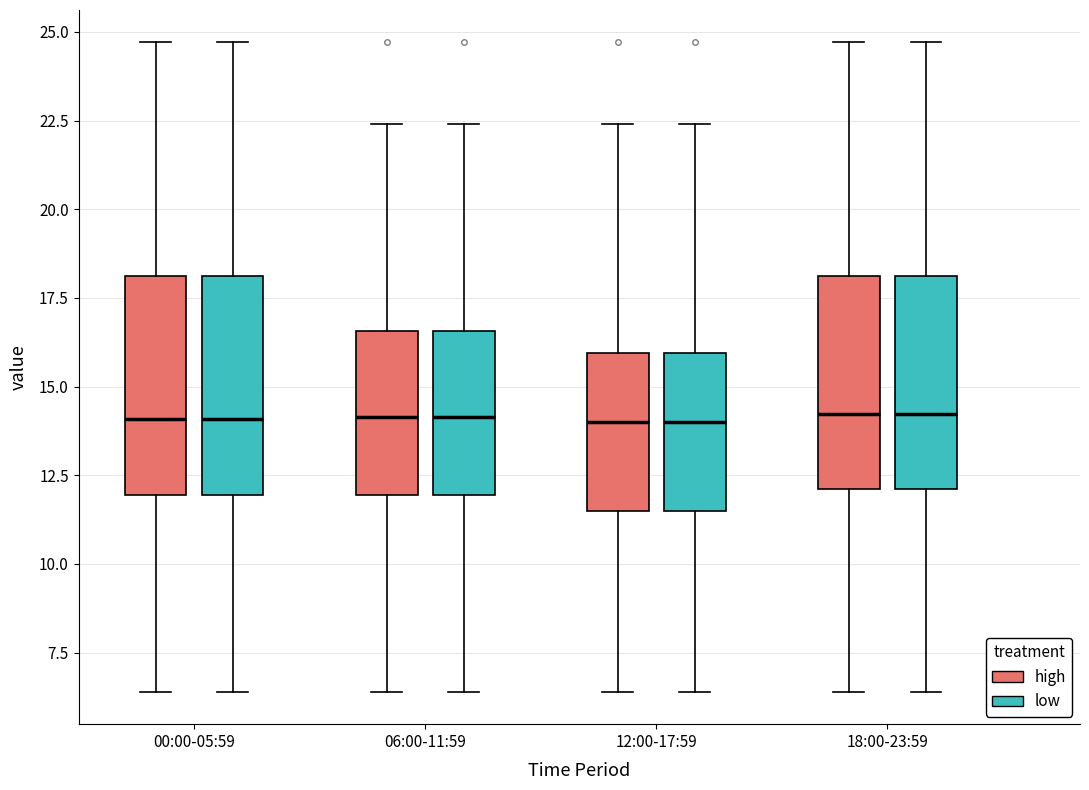

Where does the lower whisker of the box for 18:00-23:59 (high) end on the y-axis? The values are not printed on the chart, so give them approximately, as read against the axis.

6.5